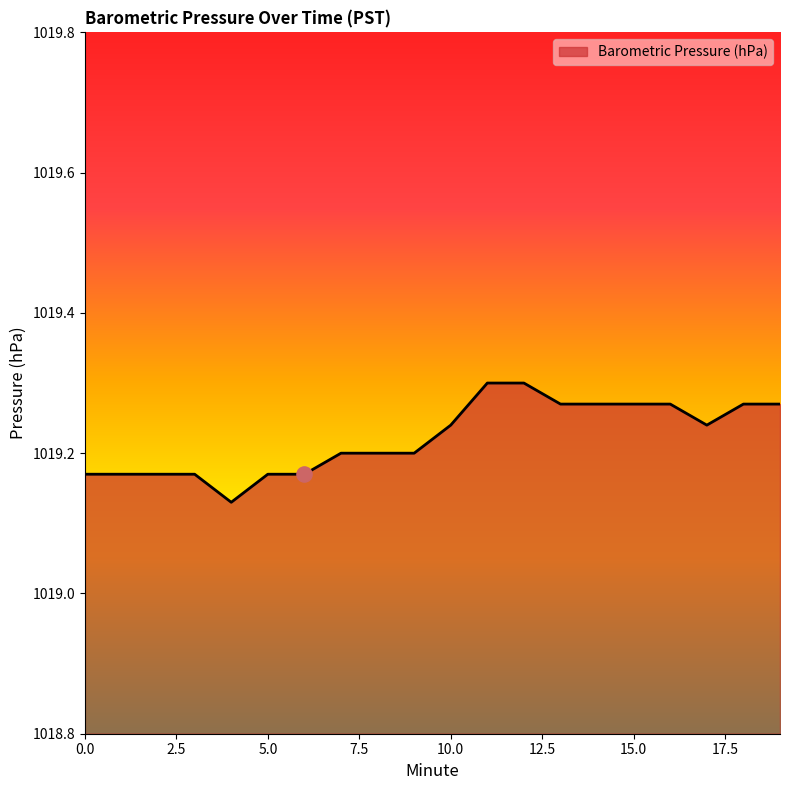

How many lines are shown in the chart?

1